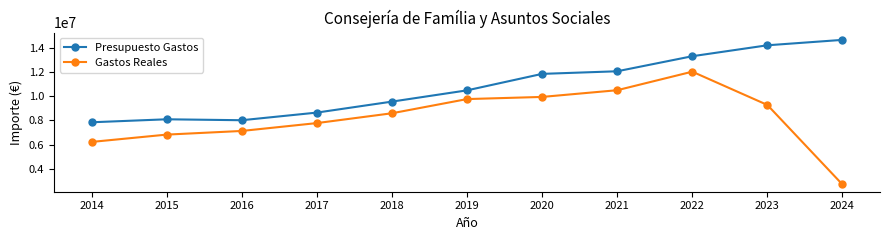

Which series changed the most between 2017 and 2023?

Presupuesto Gastos